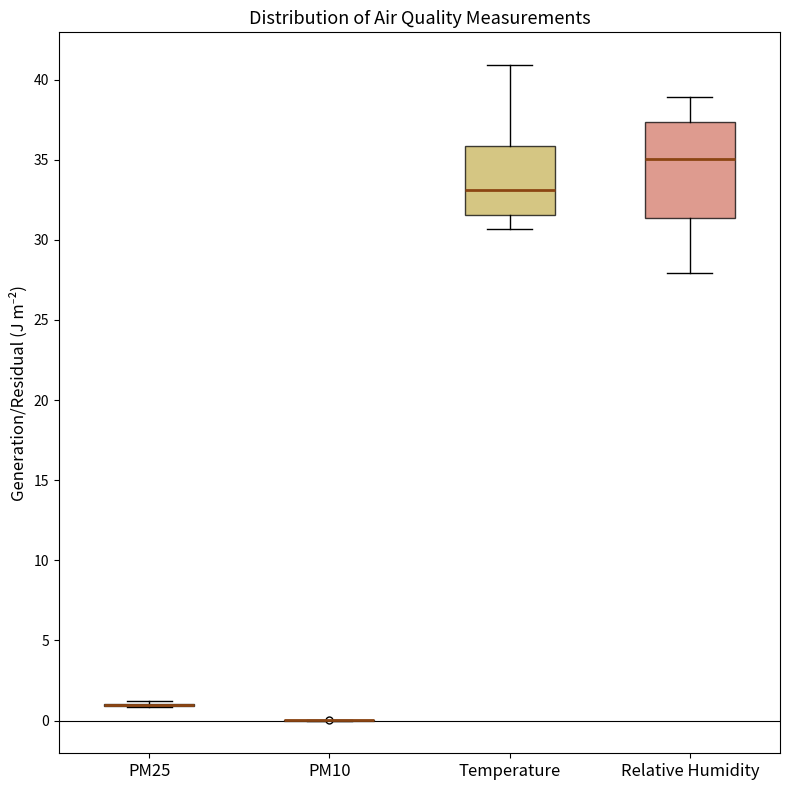

Reading left to right, transcribe this box plot: for each box, give where its median line is, the range the box spans, and where its two whiskers end, as read against the y-axis. The values are not printed on the chart, so give them approximately, as read against the axis.

PM25: box collapsed to a line at 1.0, whiskers 1.0 to 1.0
PM10: box collapsed to a line at 0.0, whiskers 0.0 to 0.0
Temperature: median 33.0, box 31.5 to 36.0, whiskers 30.5 to 41.0
Relative Humidity: median 35.0, box 31.5 to 37.5, whiskers 28.0 to 39.0